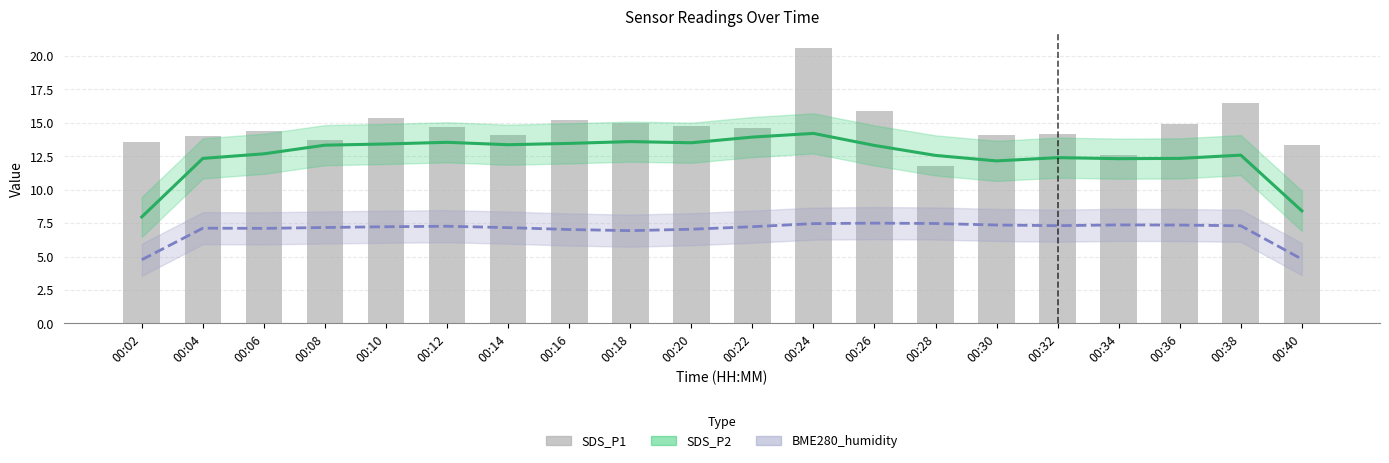

What is the difference between the SDS_P1 values at 00:34 and 00:10?

2.8